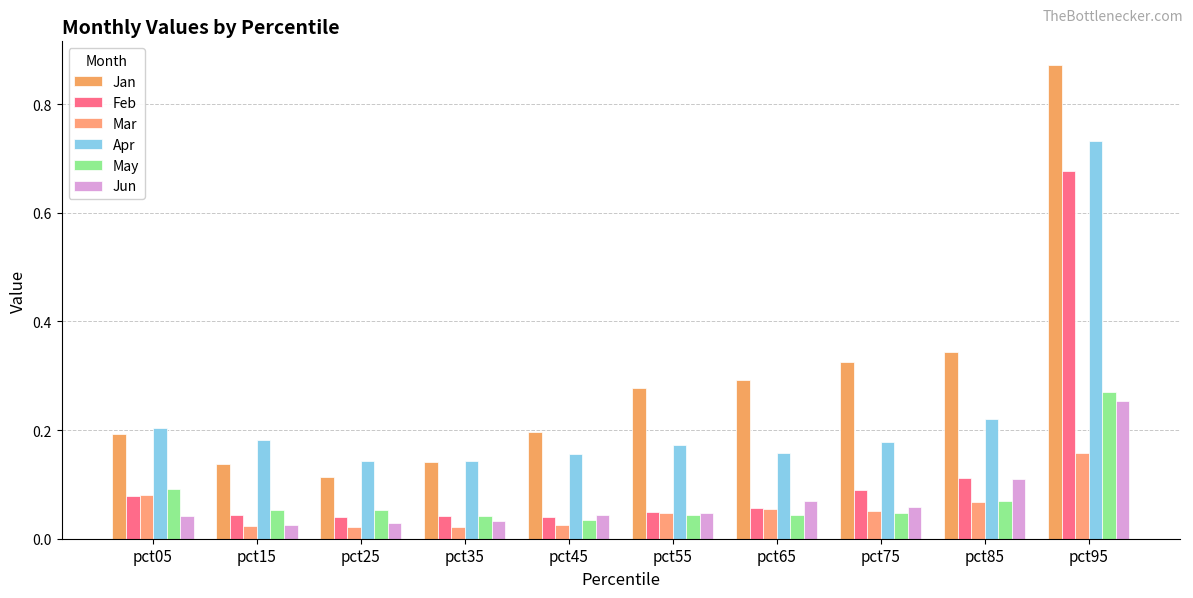

Count the number of data series in this chart.

6